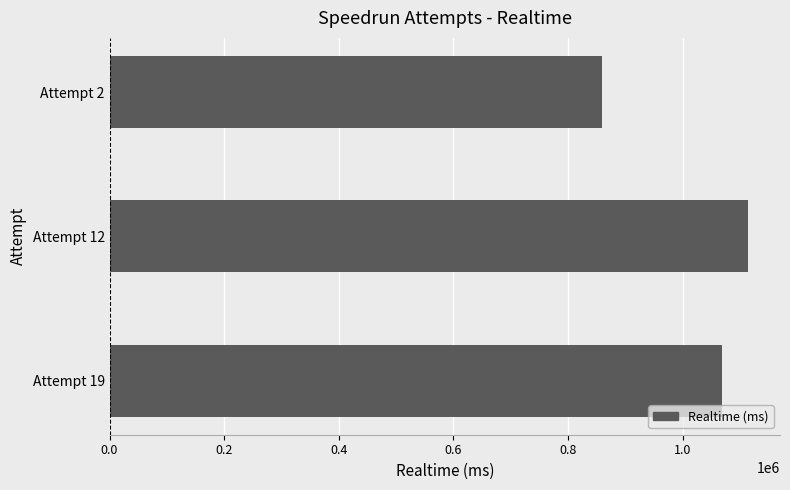

How many data points are less than 1069074?

1